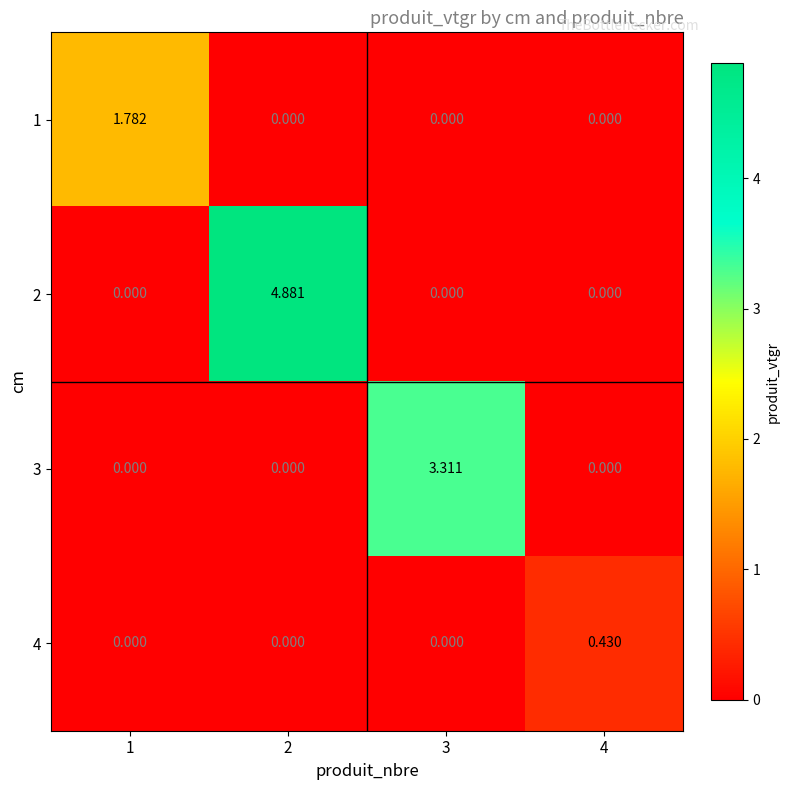

How many positive values does the 2 series have?

1